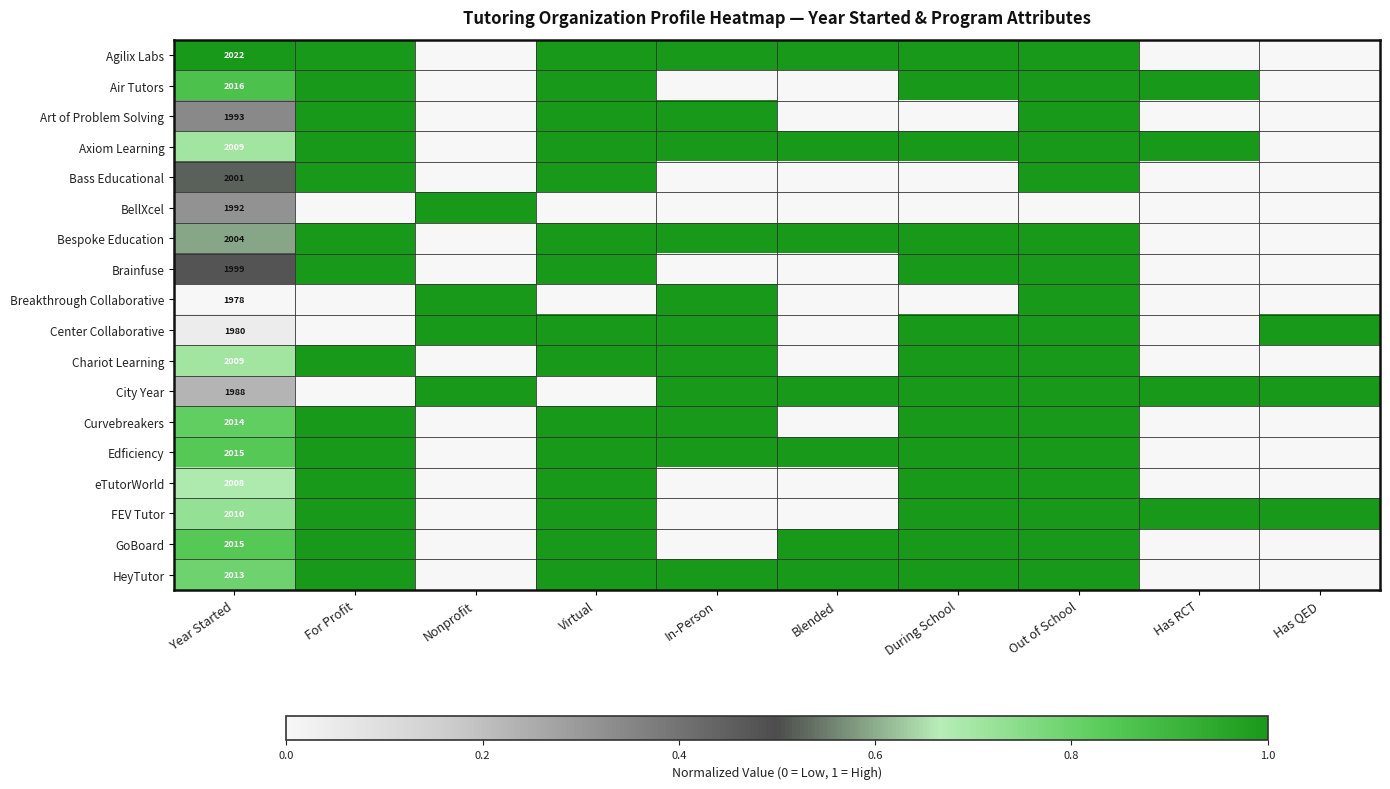

What is the spread (max minus min) of values at Out of School?

1.0